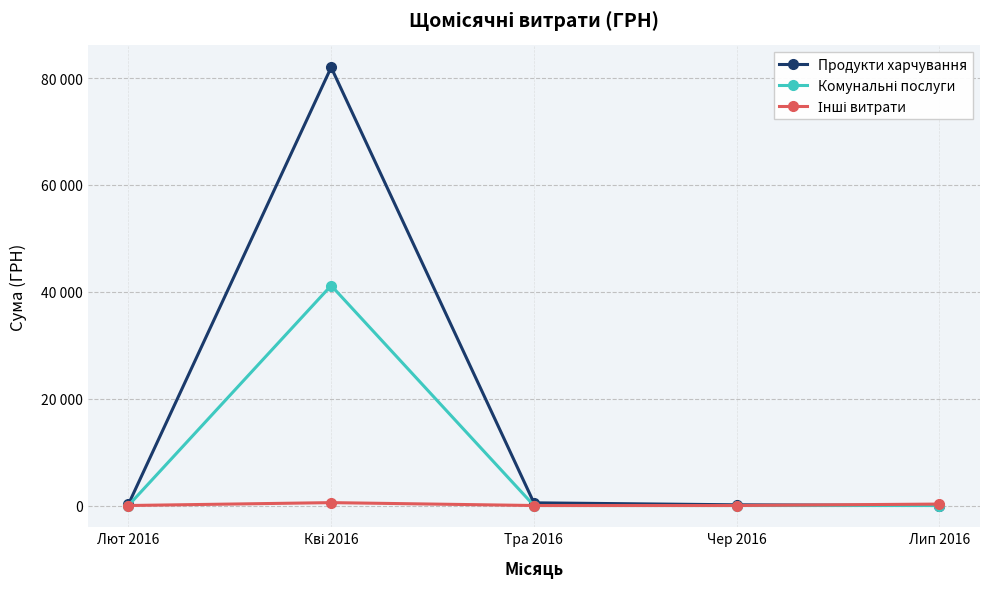

At which label is Продукти харчування closest to 40997?

Тра 2016